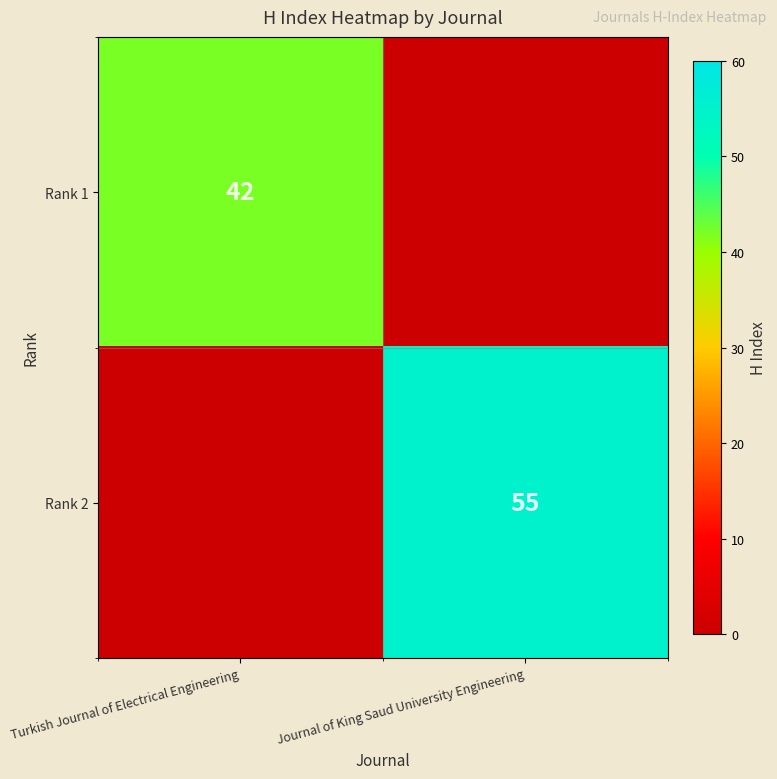

True or false: Rank 1 has a value of 42 at Turkish Journal of Electrical Engineering.

True